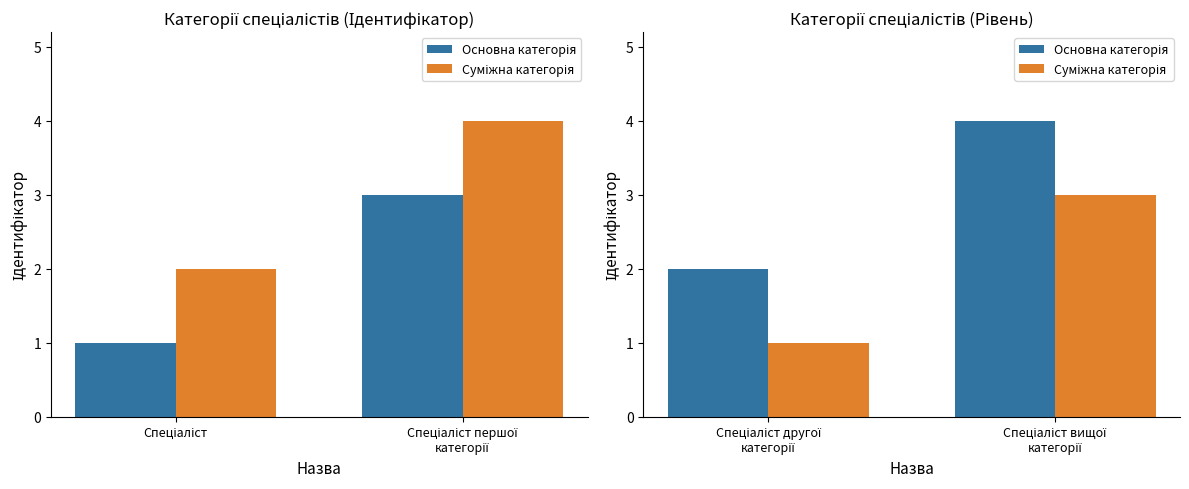

What position from the right is Спеціаліст вищої категорії?

1